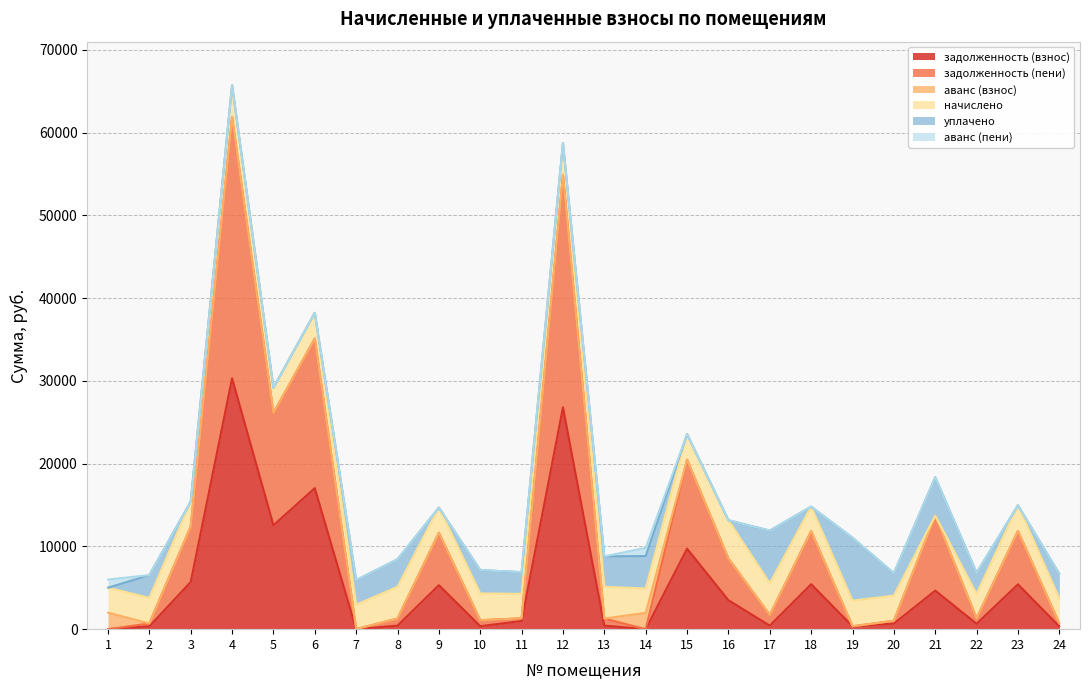

Where is задолженность (взнос) nearest to the value 15155?

6